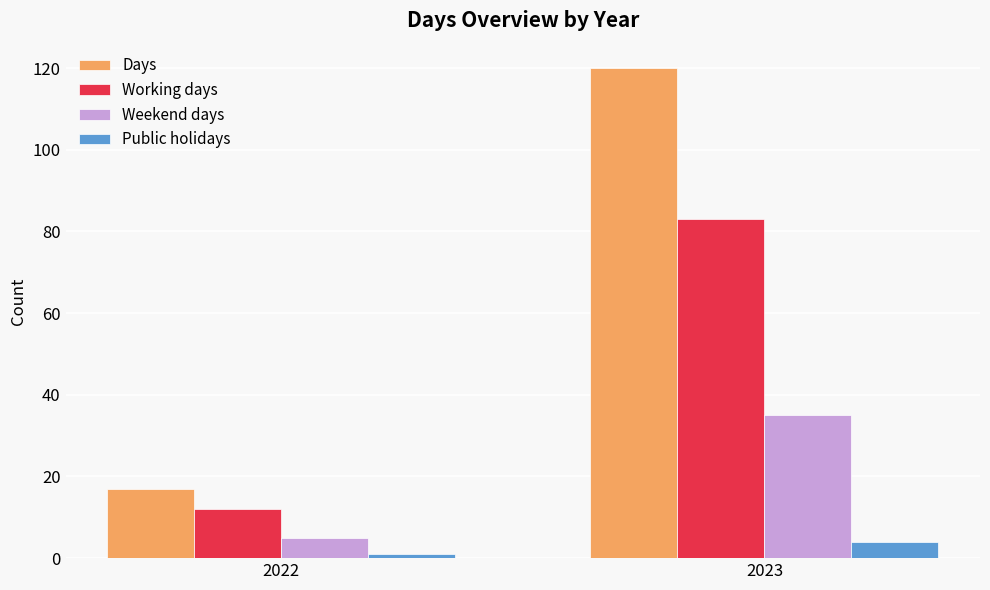

What is the spread (max minus min) of values at 2023?

116